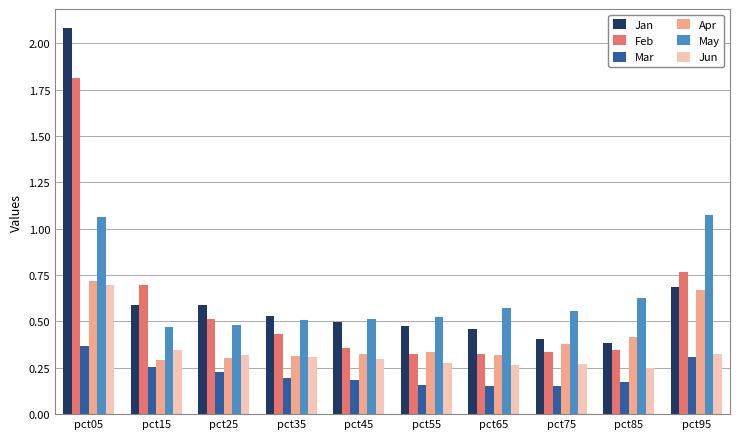

What is the sum of all May values?

6.4